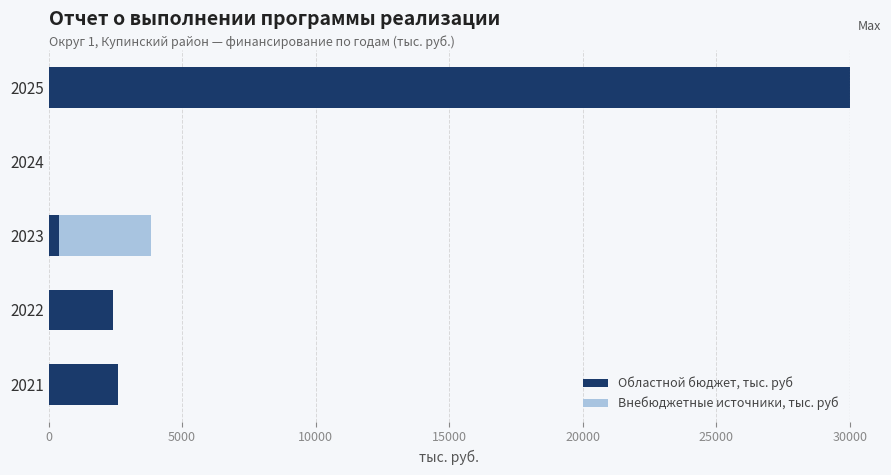

How many data points does each series have?

5